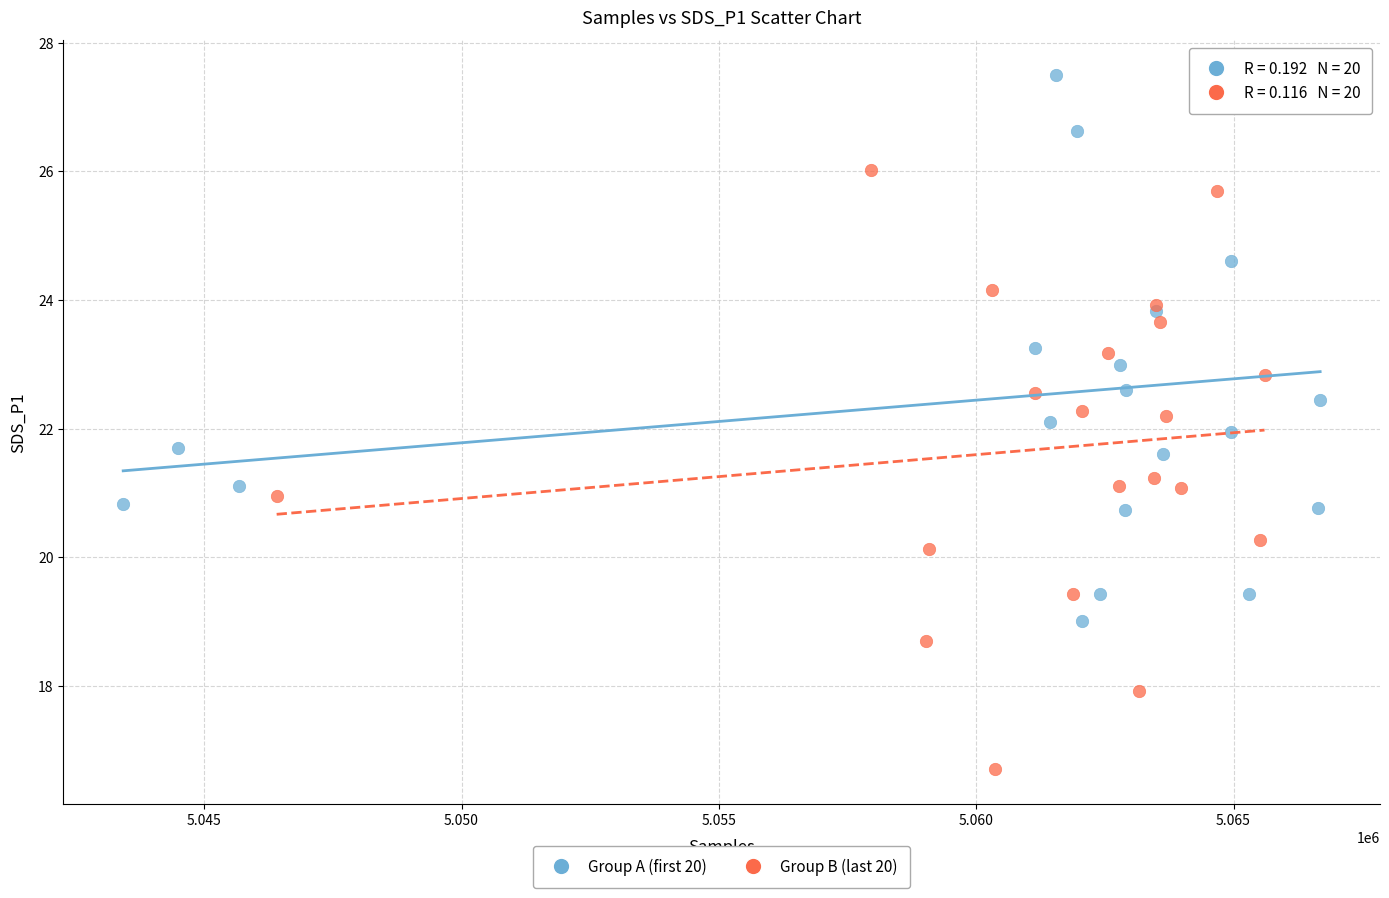

What are all the series names shown in the legend?

Group A (first 20), Group B (last 20)